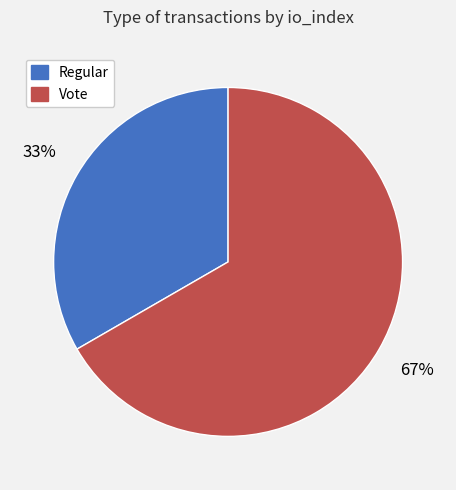

To the nearest percent, what is the combined percentage of Vote and Regular?

100%